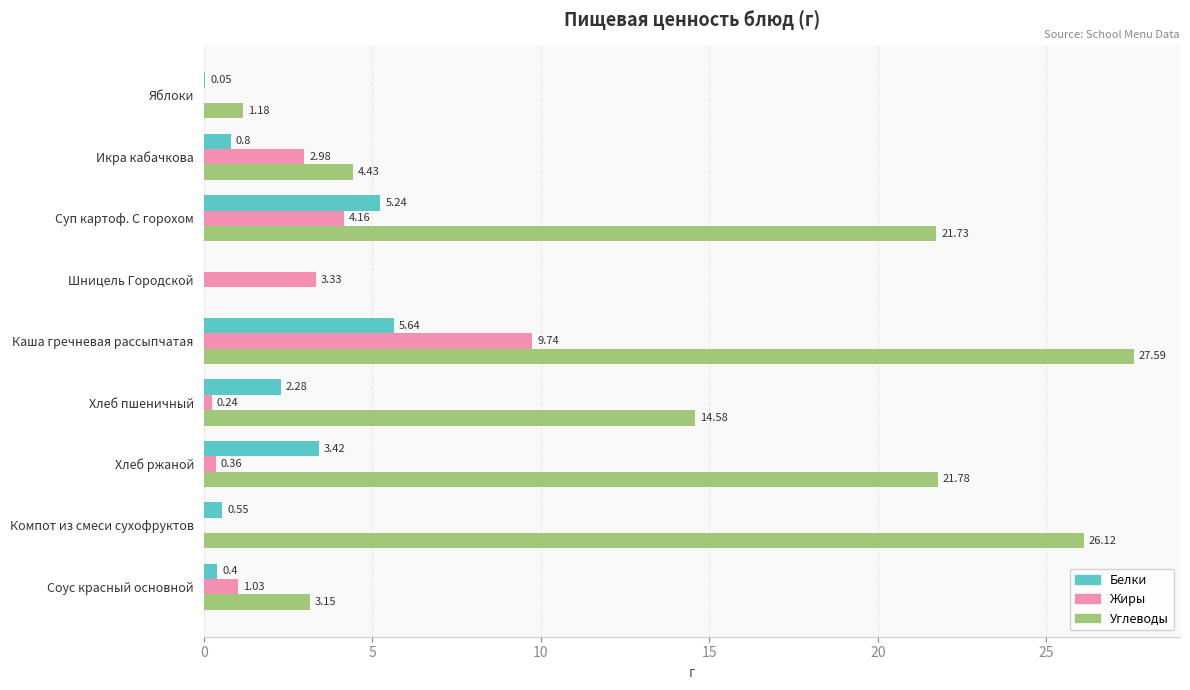

What is the total value across all series at Хлеб ржаной?

25.6